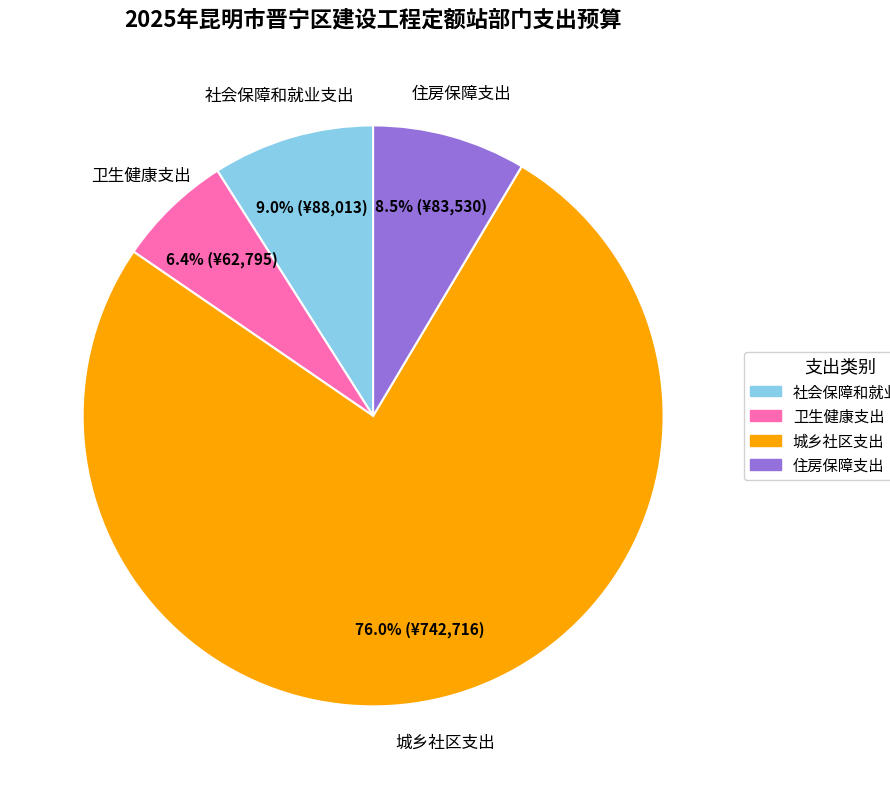

Which slice represents more than half of the pie?

城乡社区支出